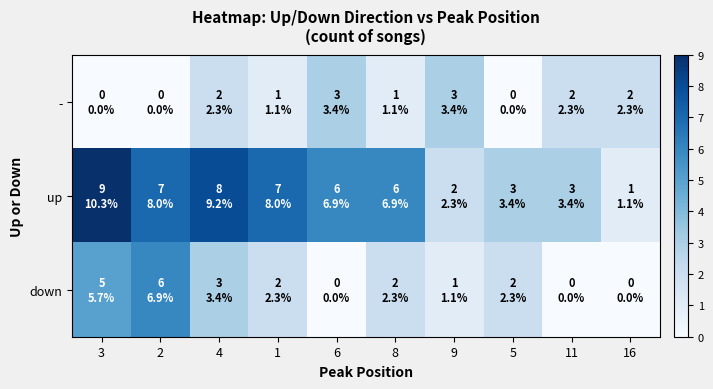

Between 3 and 4, which is larger?

4